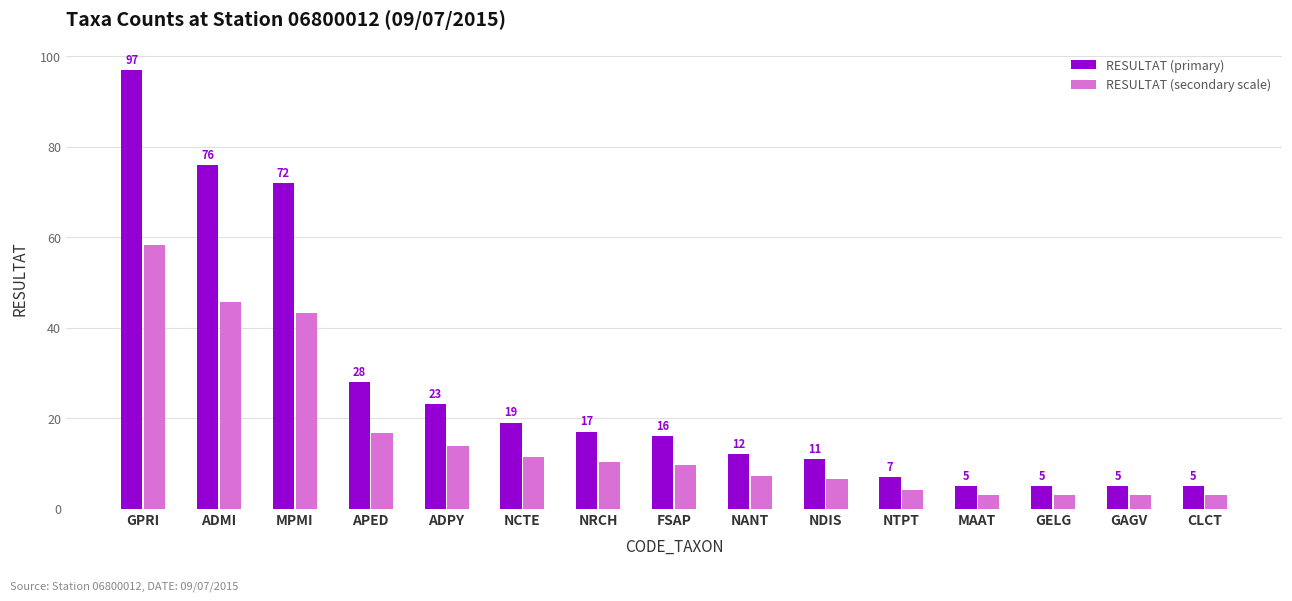

Is the value of RESULTAT (primary) at NTPT greater than the value of RESULTAT (secondary scale) at ADPY?

No